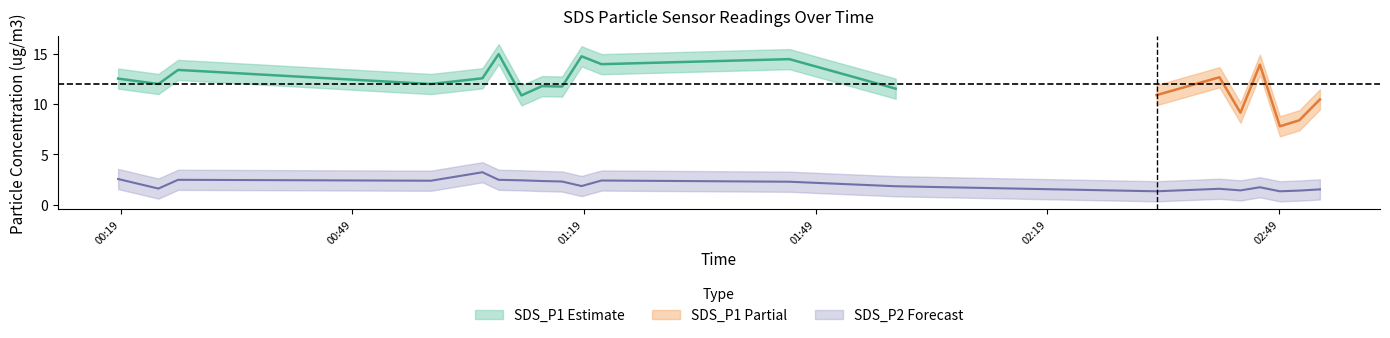

Reading right to left, what are all the values shown in this chart?

SDS_P1: 10.4	8.4	7.8	13.9	9.1	12.7	10.9	11.5	14.4	13.9	14.7	11.7	11.8	10.8	14.9	12.6	12.0	13.4	12.0	12.5
SDS_P1_upper: 11.4	9.4	8.8	14.9	10.1	13.7	11.9	12.5	15.4	14.9	15.7	12.7	12.8	11.8	15.9	13.6	13.0	14.4	13.0	13.5
SDS_P1_lower: 9.4	7.4	6.8	12.9	8.1	11.7	9.9	10.5	13.4	12.9	13.7	10.7	10.8	9.8	13.9	11.6	11.0	12.4	11.0	11.5
SDS_P2: 1.5	1.4	1.3	1.7	1.4	1.6	1.3	1.8	2.3	2.4	1.9	2.3	2.4	2.4	2.5	3.2	2.4	2.5	1.6	2.5
SDS_P2_upper: 2.5	2.4	2.3	2.7	2.4	2.6	2.3	2.8	3.3	3.4	2.9	3.3	3.4	3.4	3.5	4.2	3.4	3.5	2.6	3.5
SDS_P2_lower: 0.5	0.4	0.3	0.7	0.4	0.6	0.3	0.8	1.3	1.4	0.8	1.3	1.4	1.4	1.5	2.2	1.4	1.5	0.6	1.6